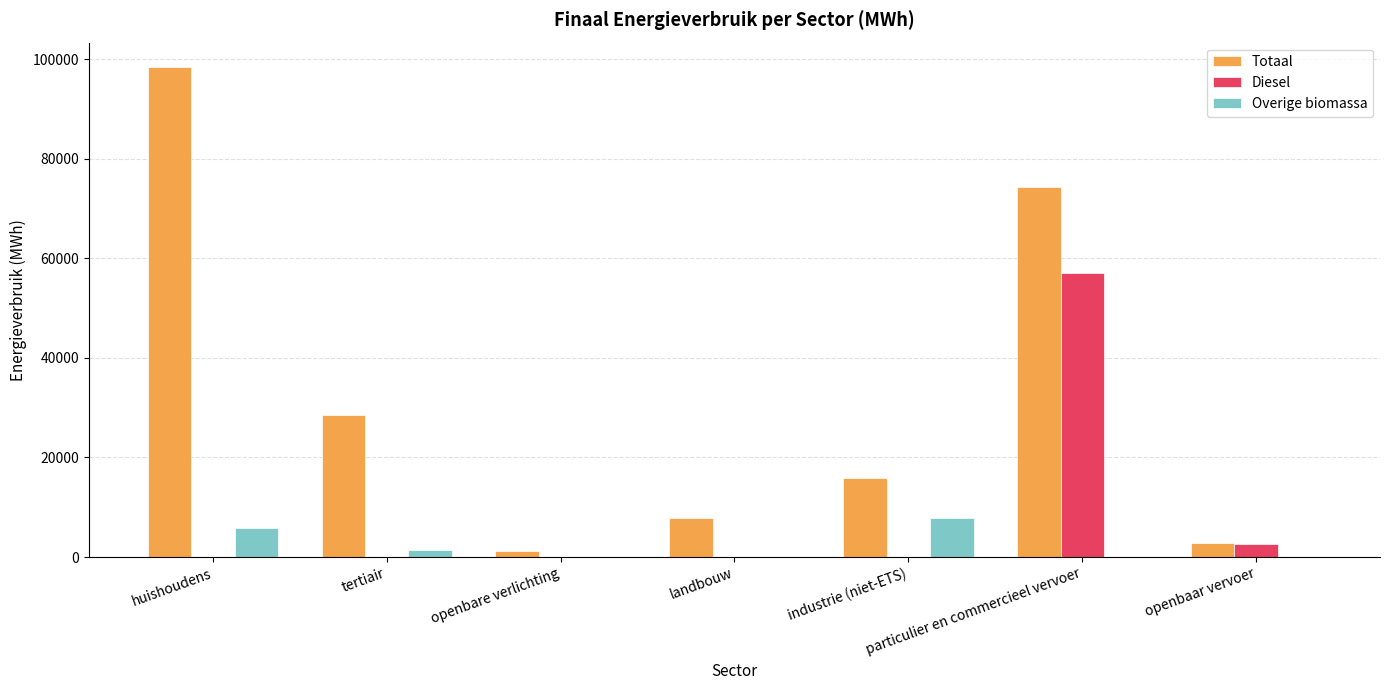

Read the Totaal value at landbouw.

7848.3